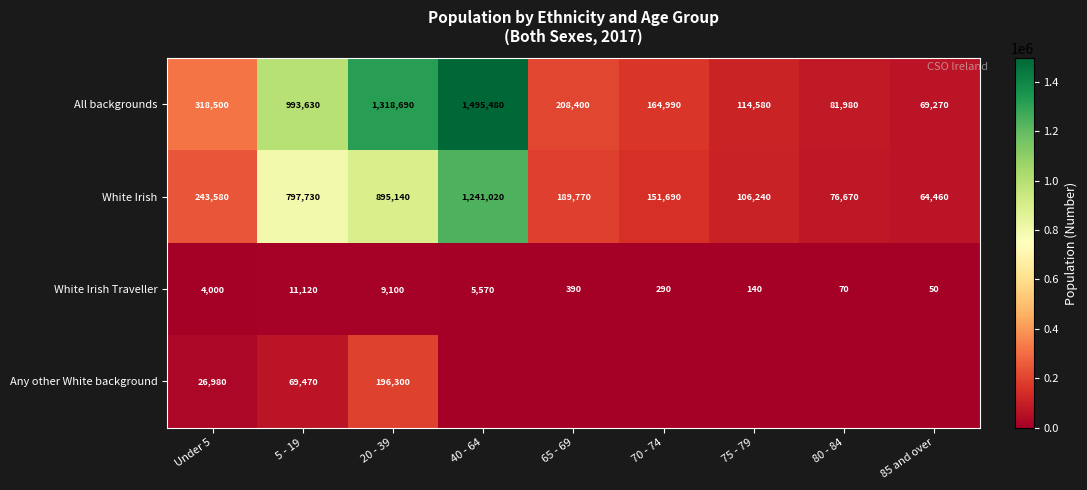

Rank the series at 20 - 39 from lowest to highest value.

White Irish Traveller, Any other White background, White Irish, All backgrounds